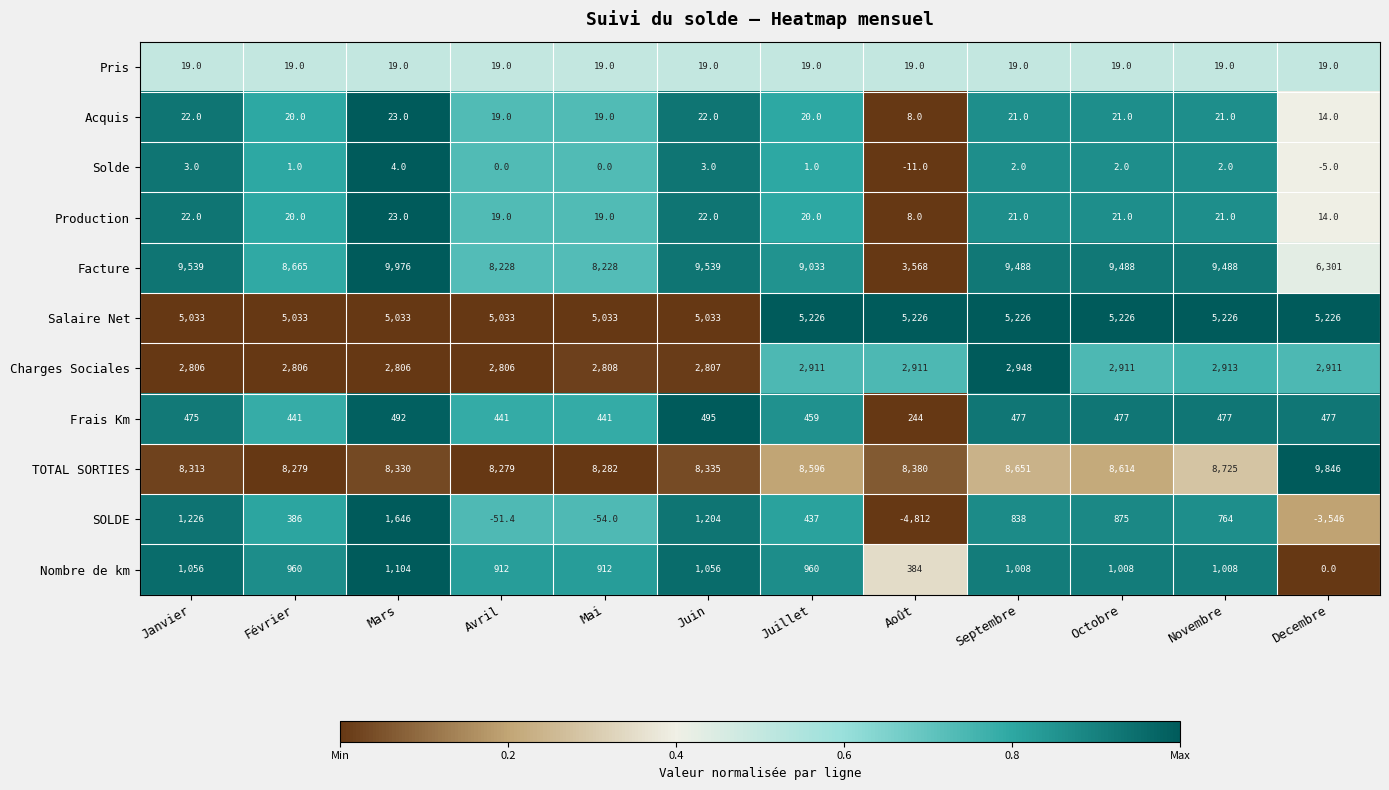

What is the difference between the maximum and second lowest values in the Frais Km series?

54.0